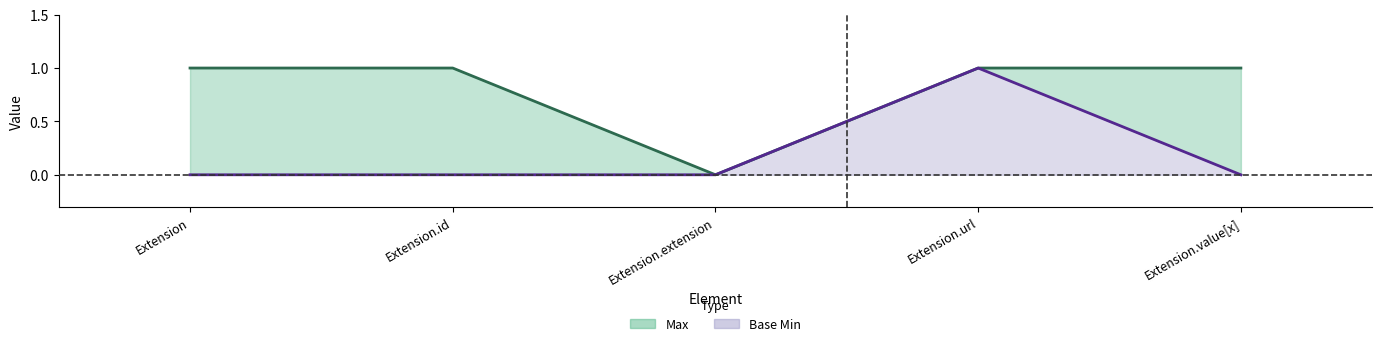

At which category does the chart reach its minimum across all series?

Extension.extension